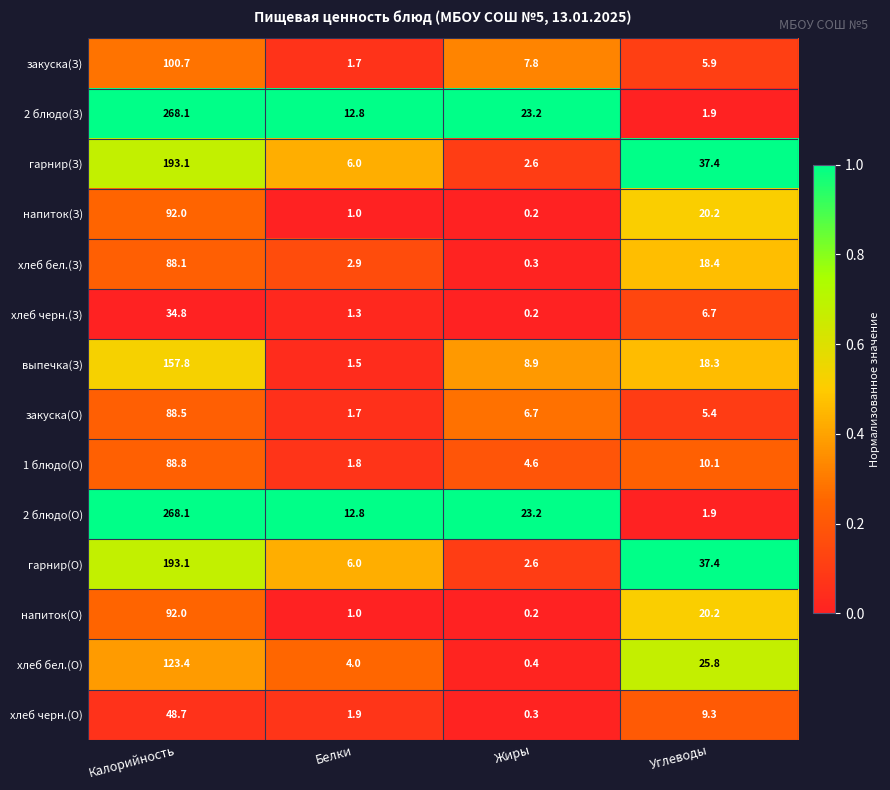

What is the spread (max minus min) of values at Углеводы?

35.5